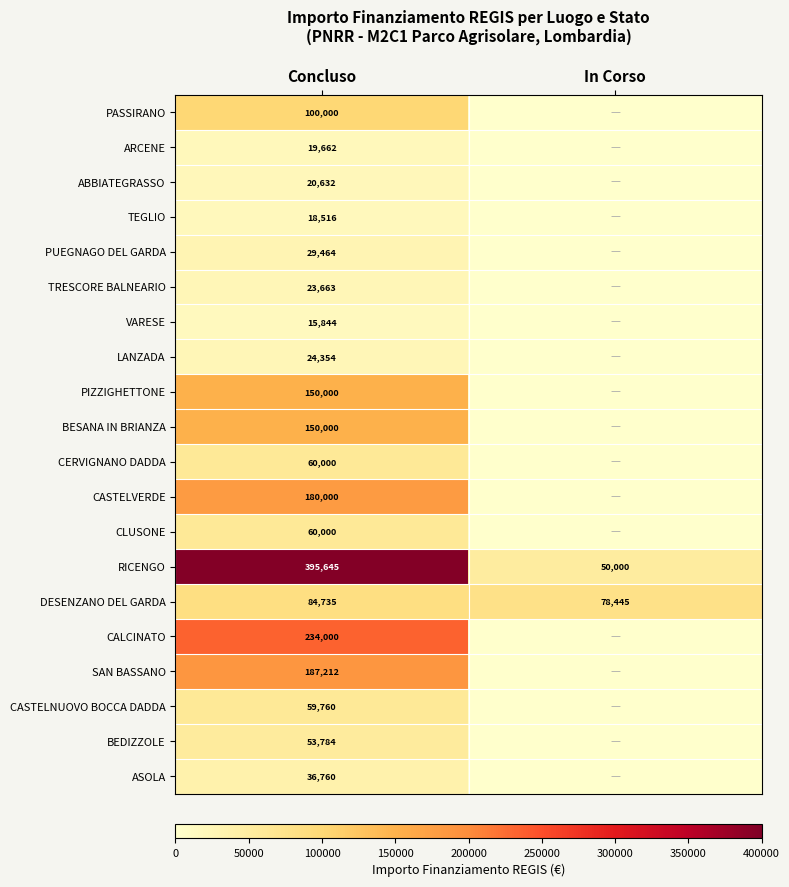

The value of DESENZANO DEL GARDA at In Corso is 139617. True or false?

False